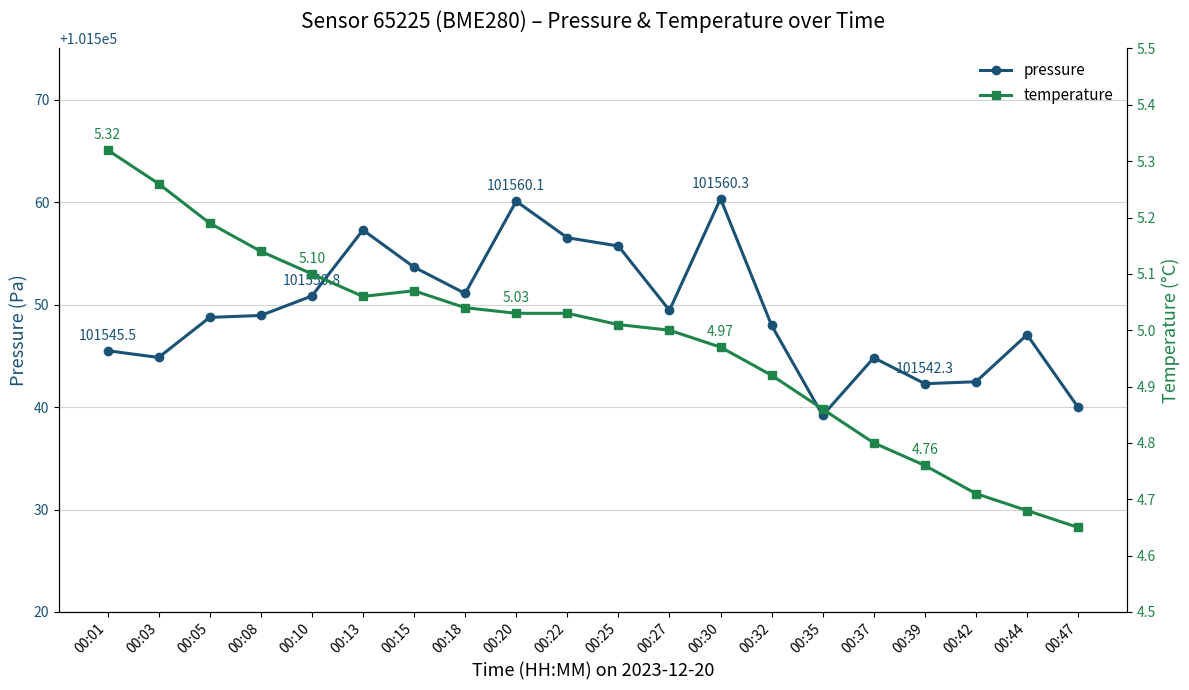

What is the minimum value for pressure?

101539.2